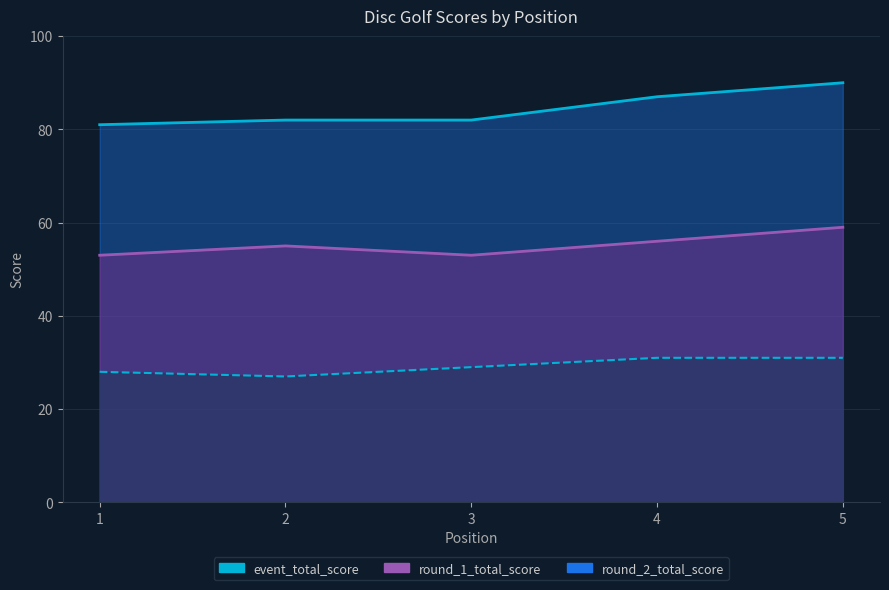

What is the difference between the event_total_score values at 2 and 5?

8